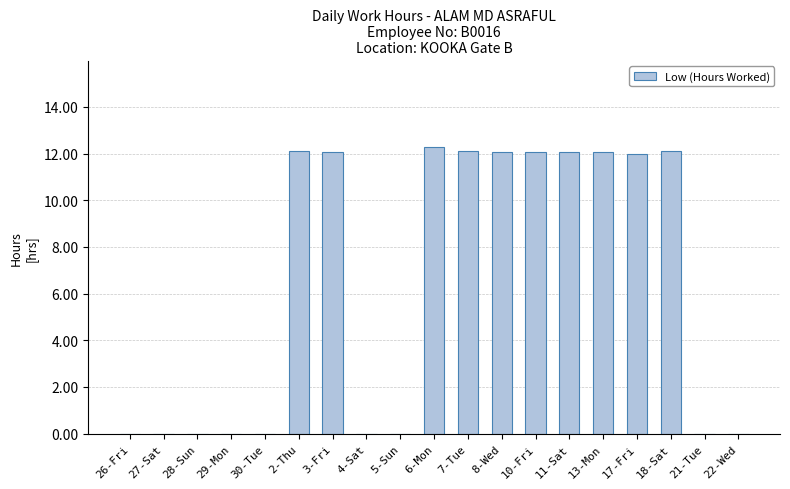

Does the chart contain stacked bars?

No